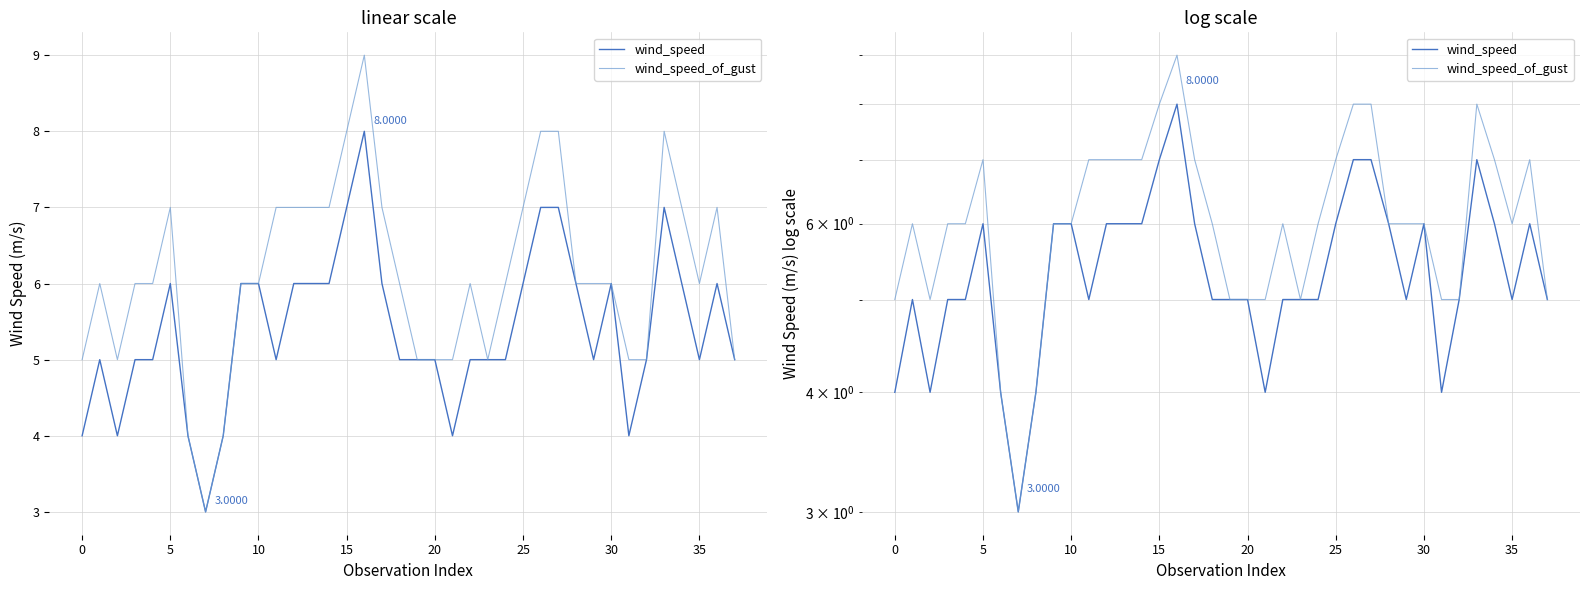

How many interior local valleys does the wind_speed series have?

7